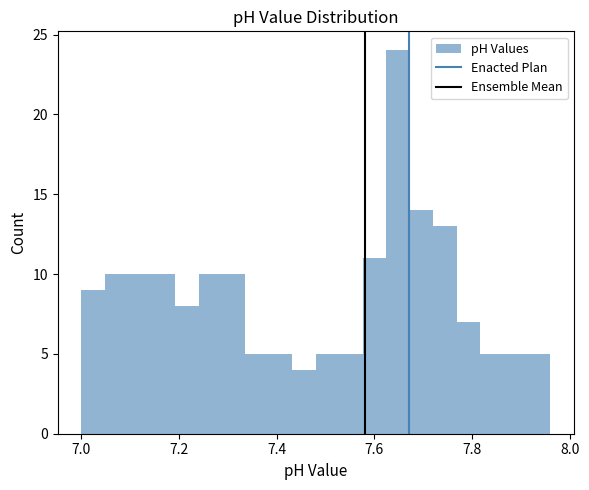

Read against the x-axis, roughly where is the centre of the tallest bar?

7.64